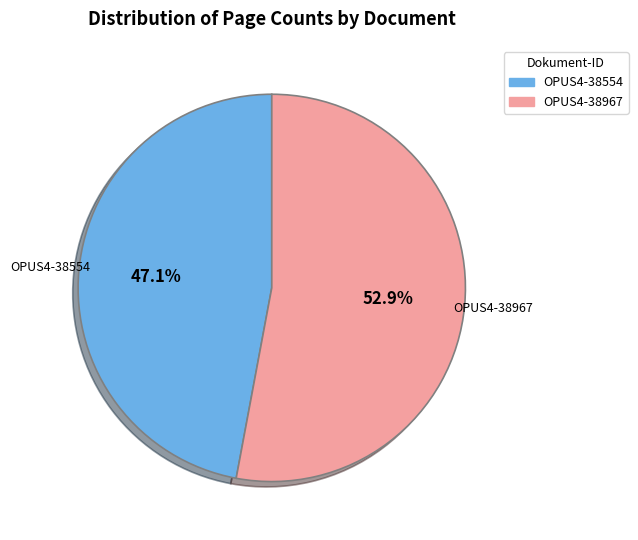

Does OPUS4-38554 represent more than half of the total?

No